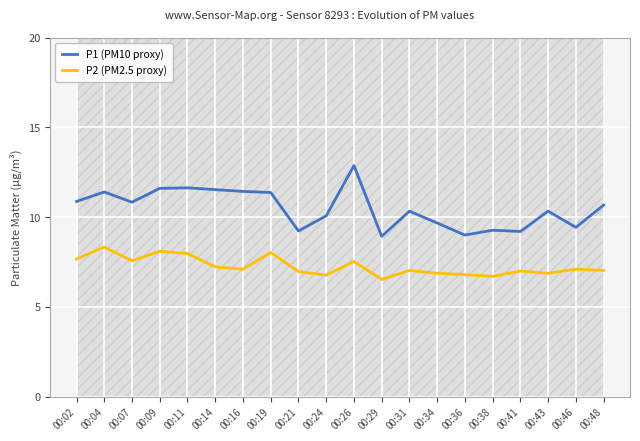

List the labels in order of P1 (PM10 proxy) value, smallest first.

00:29, 00:36, 00:41, 00:21, 00:38, 00:46, 00:34, 00:24, 00:31, 00:43, 00:48, 00:07, 00:02, 00:19, 00:04, 00:16, 00:14, 00:09, 00:11, 00:26